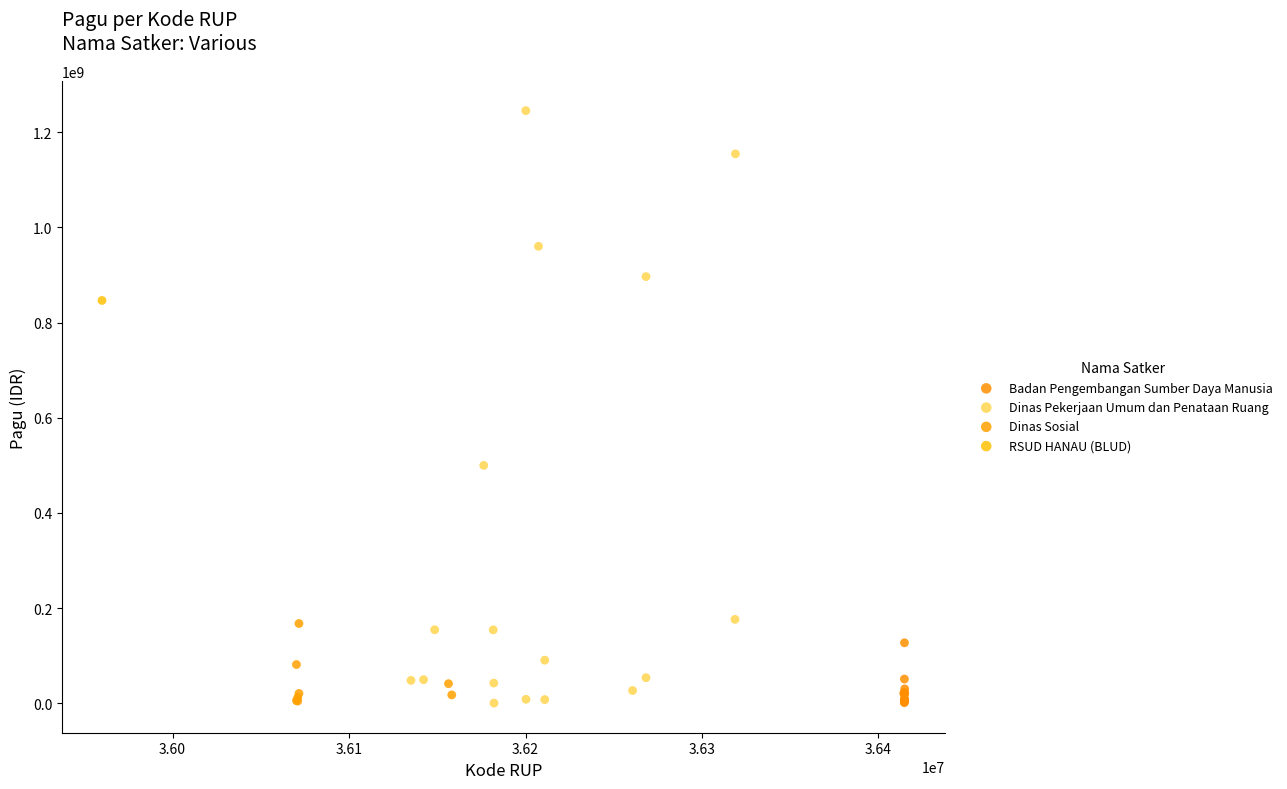

What are all the series names shown in the legend?

Badan Pengembangan Sumber Daya Manusia, Dinas Pekerjaan Umum dan Penataan Ruang, Dinas Sosial, RSUD HANAU (BLUD)